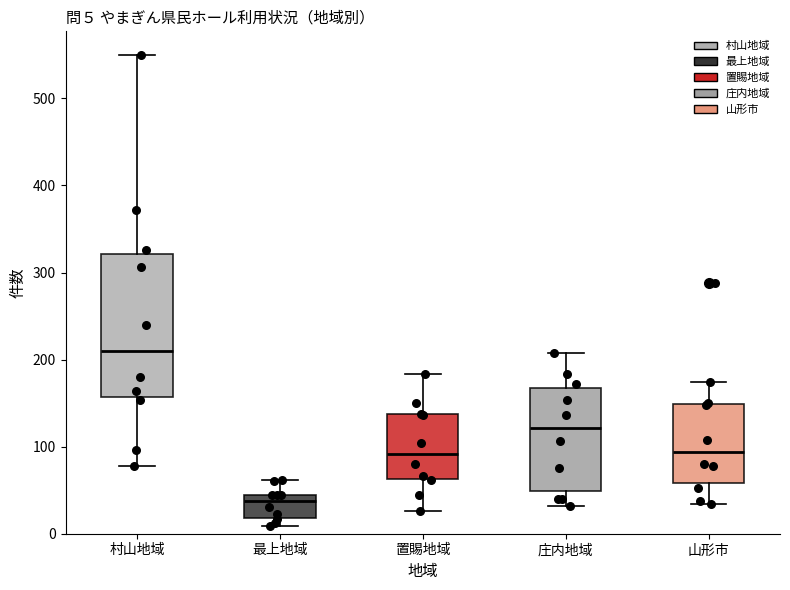

Which box's median line is the highest?

村山地域